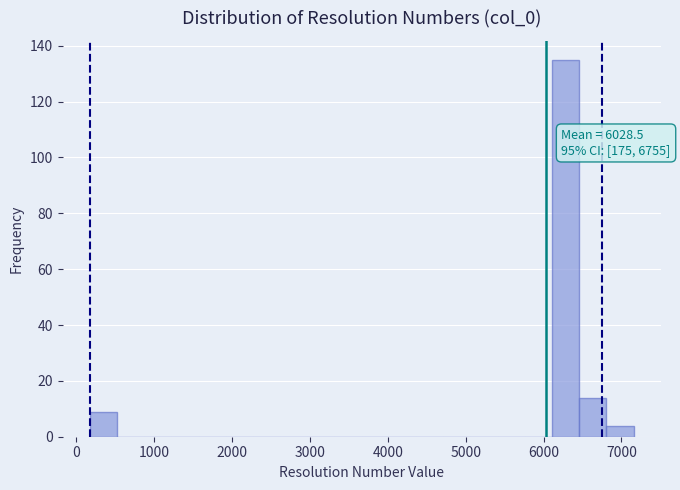

Around what value on the x-axis is the tallest bar? Give the approximate position of its centre, as read against the axis.

6300